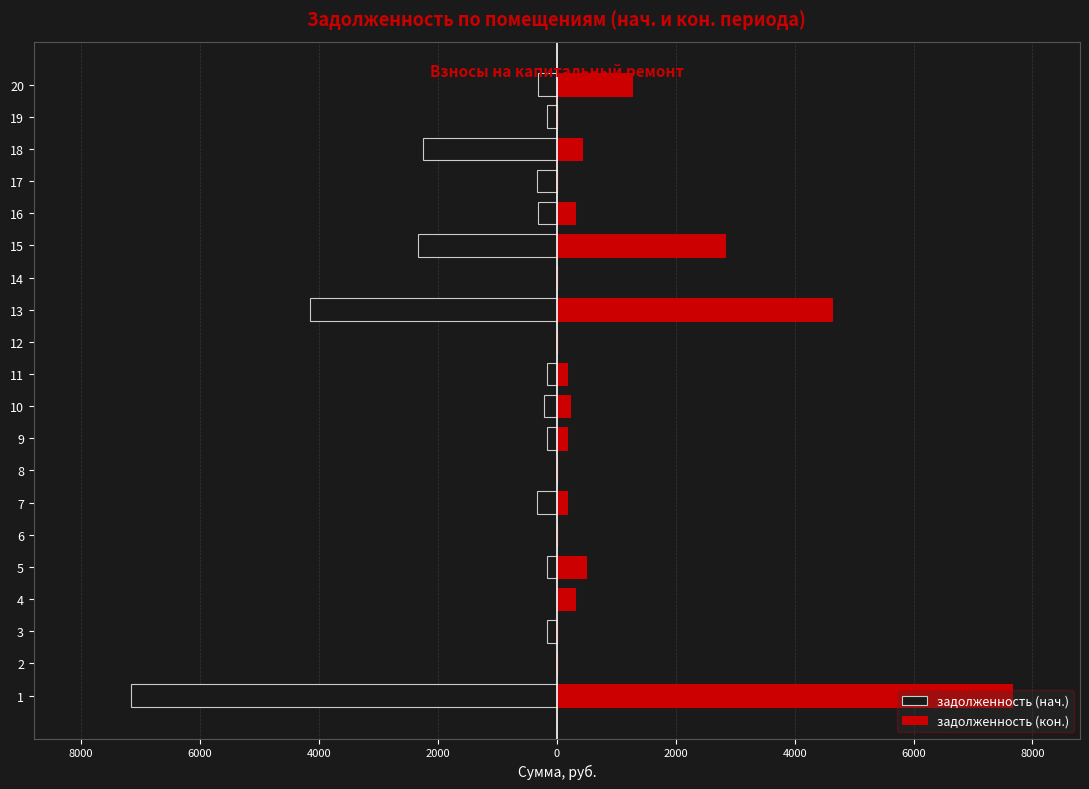

How many bars are there in total?

40